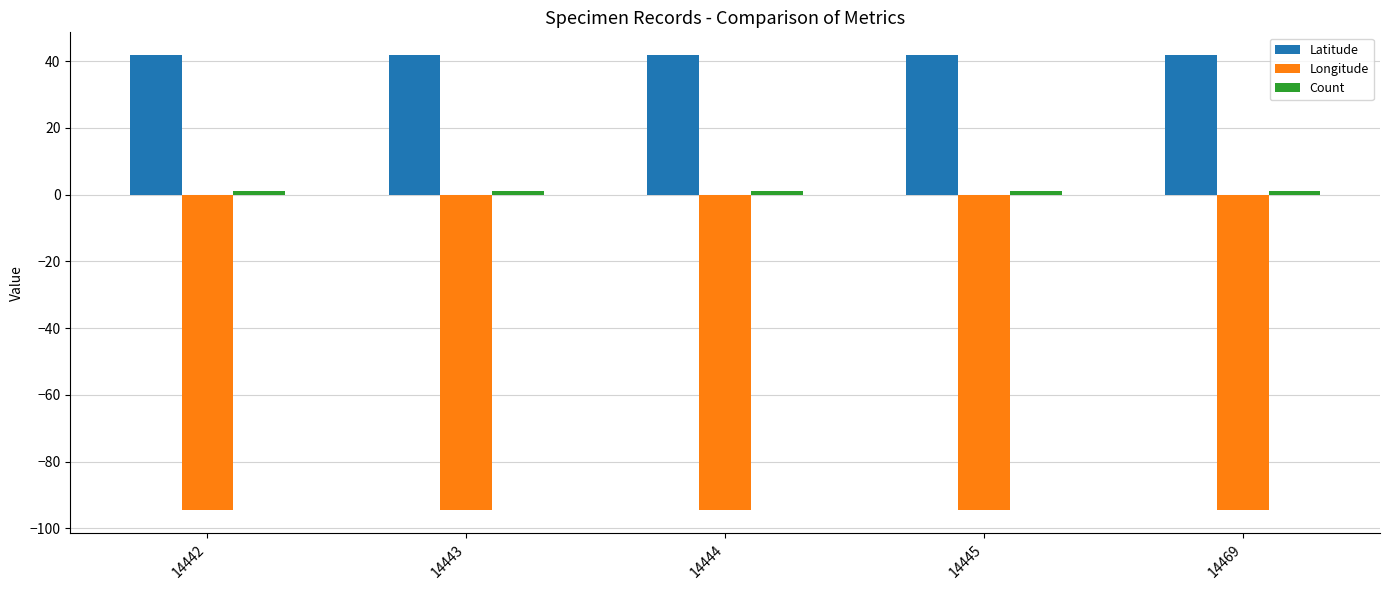

What is the lowest value of the Longitude series?

-94.6